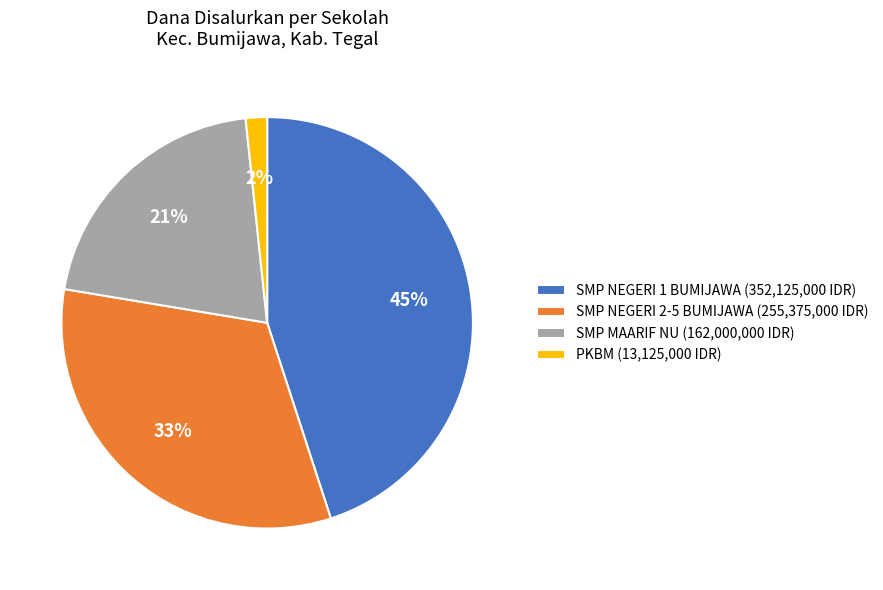

True or false: SMP NEGERI 1 BUMIJAWA (352,125,000 IDR) accounts for 45% of the total.

True